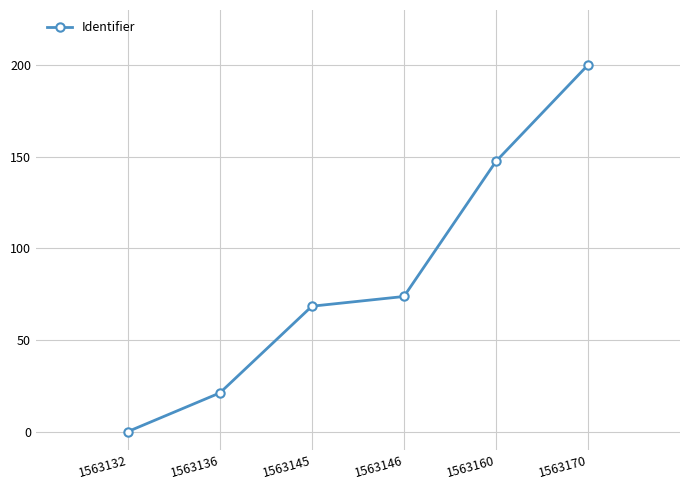

The value at 1563160 is 217.9. True or false?

False